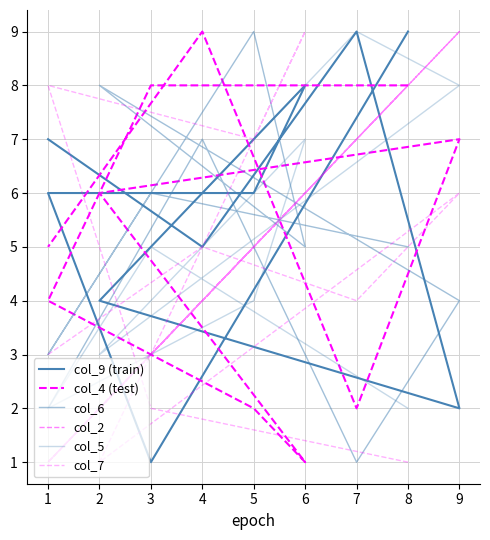

What is the difference between the second highest and second lowest values in the col_7 series?

7